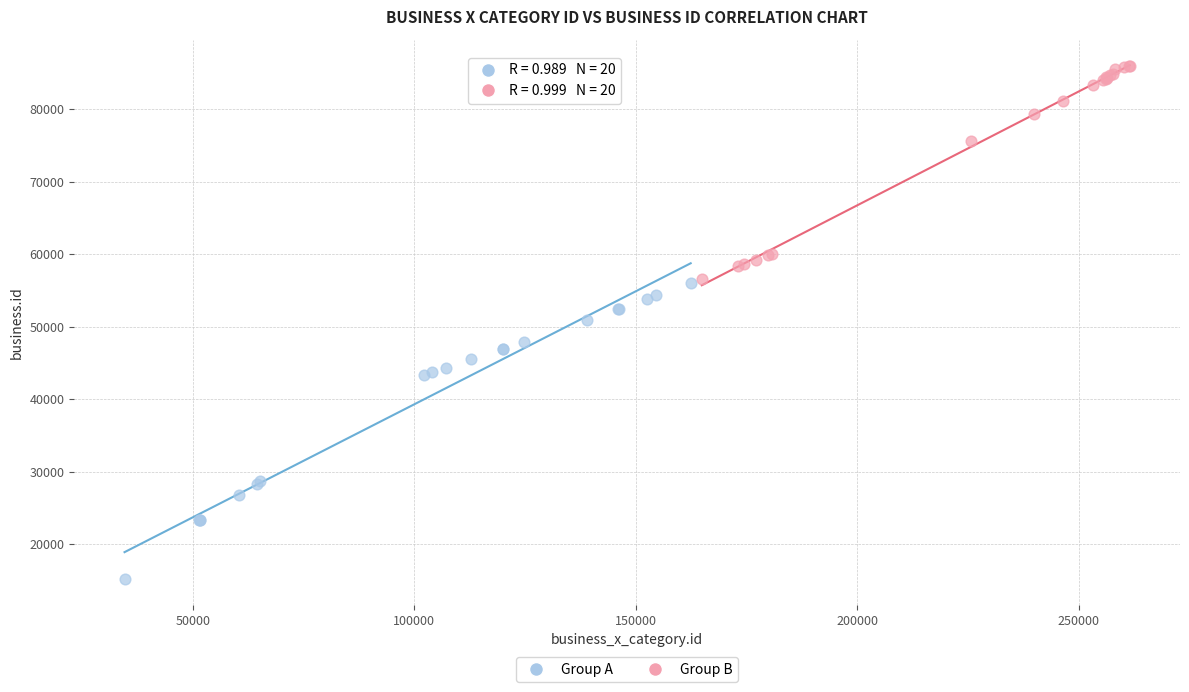

Which series contains the highest Y value?

Group B